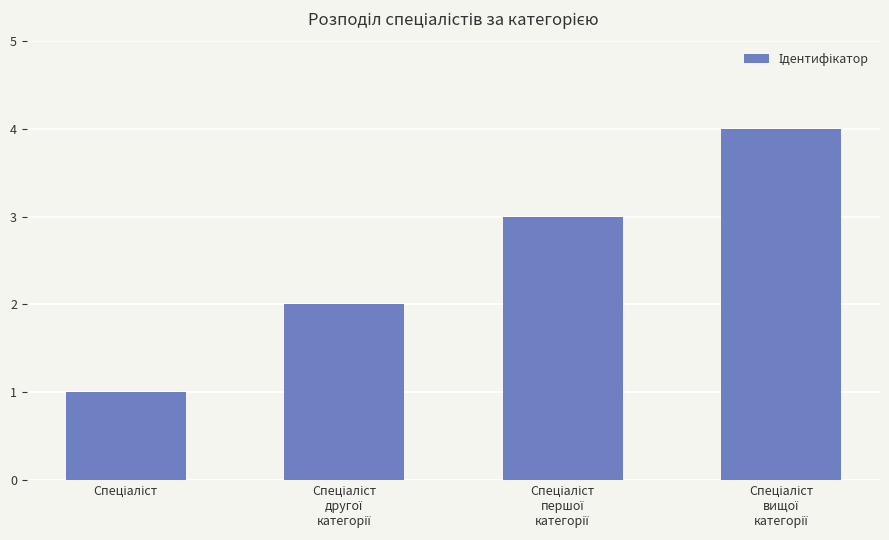

Are the bars horizontal?

No